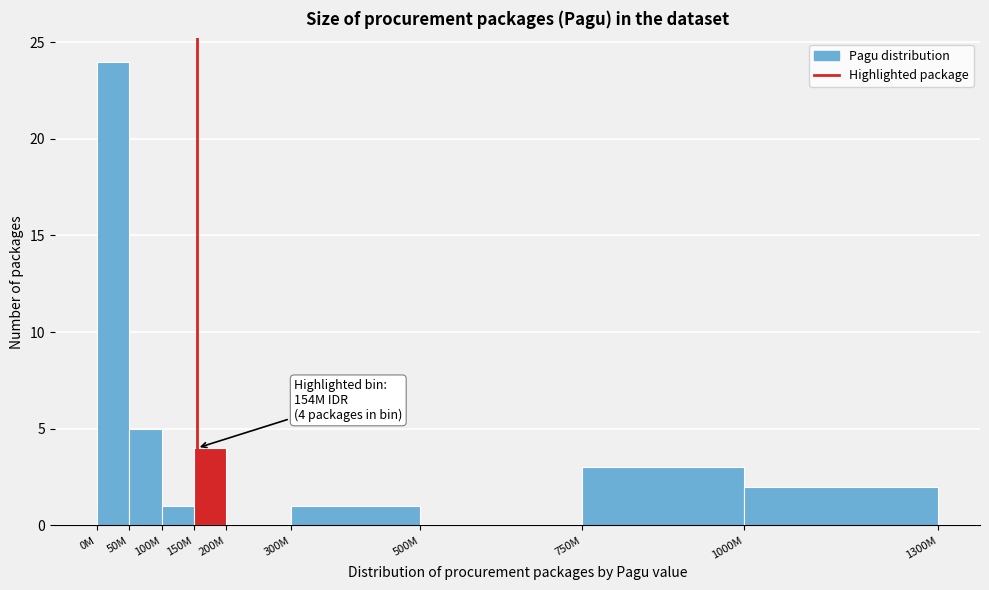

Reading left to right, what are all the values shown in this chart?

0M=24	50M=5	100M=1	150M=4	200M=0	300M=1	500M=0	750M=3	1000M=2